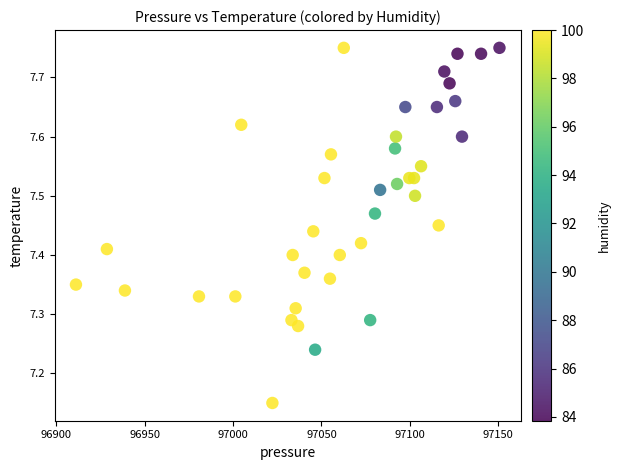

What is the range of Y values (max minus min)?

0.6